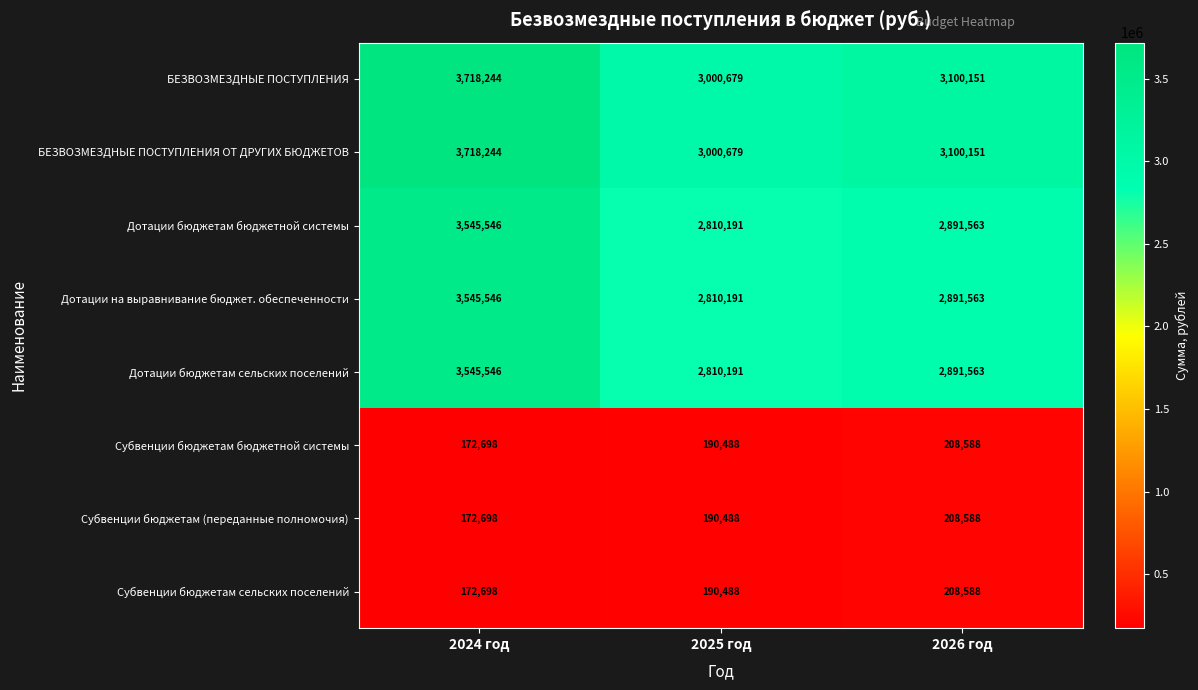

At which category is the sum across all series the highest?

2024 год